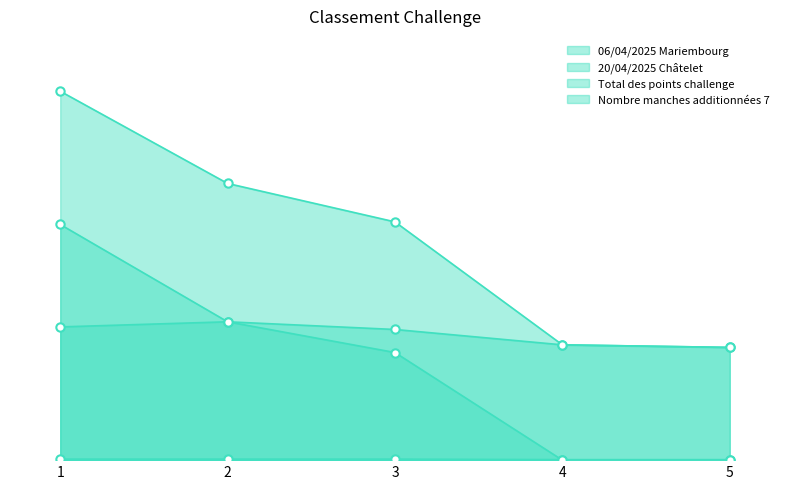

The value of 20/04/2025 Châtelet at 2 is 270. True or false?

True